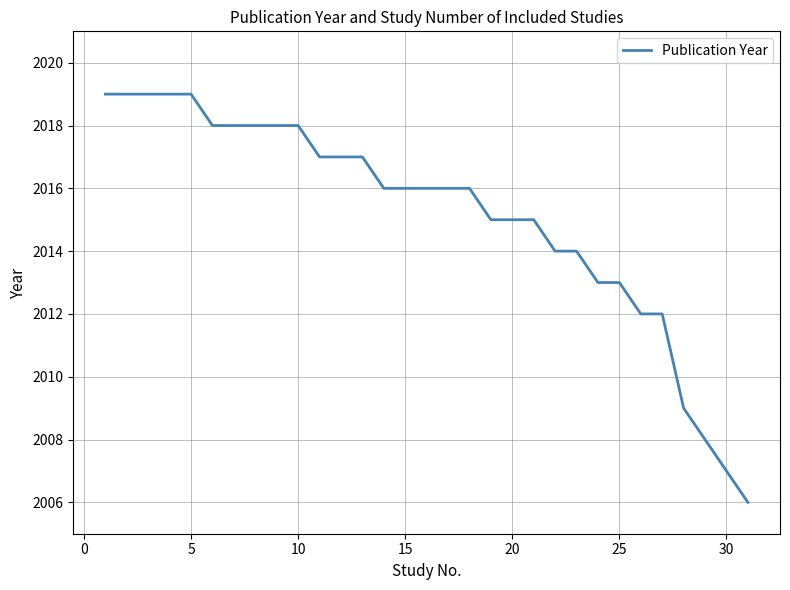

What is the maximum value shown in the chart?

2019